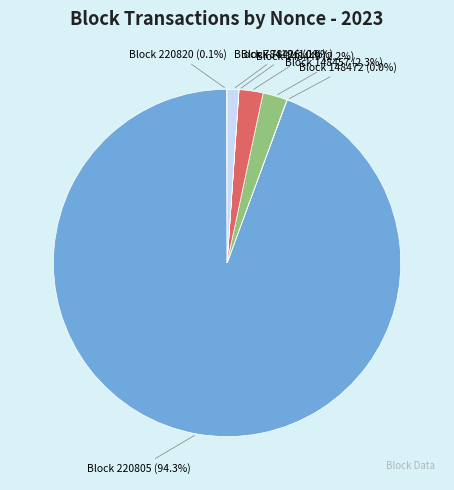

Is there a majority slice in this chart?

Yes